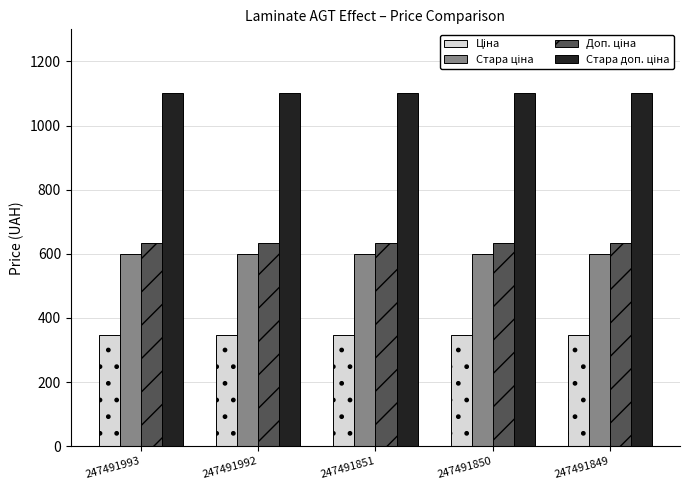

What is the smallest value displayed?

345.6